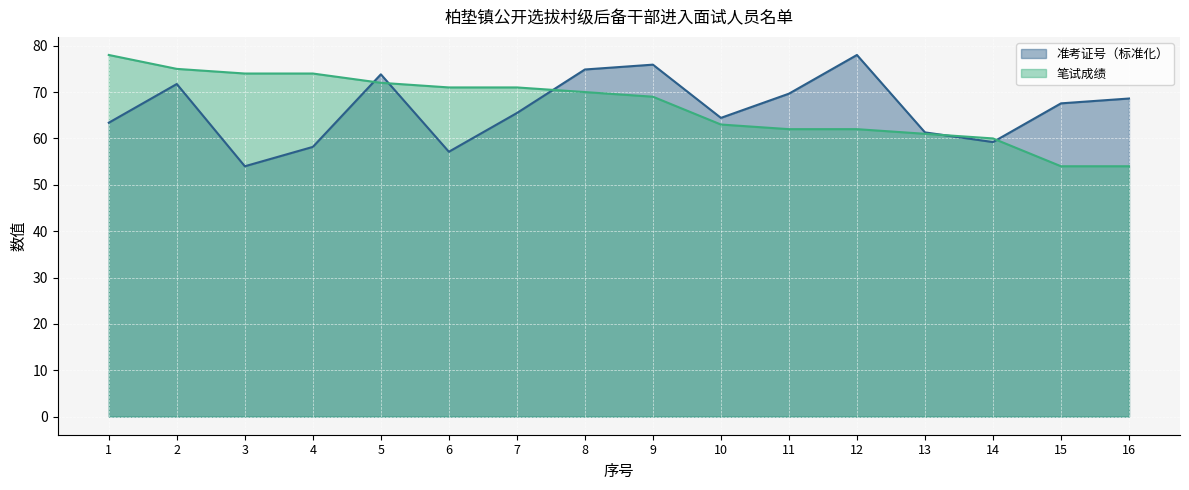

Which has a higher value, 6 or 4?

4